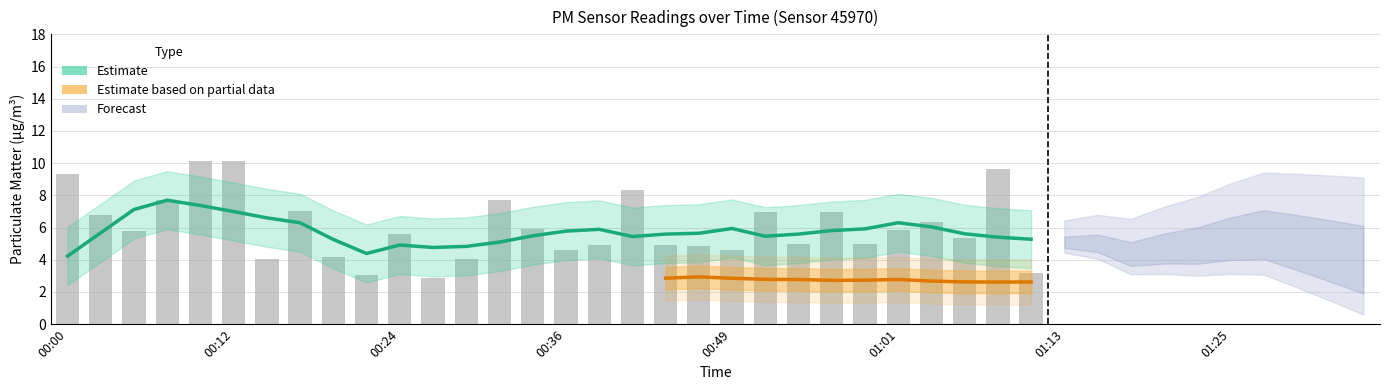

What is the sum of all P1 values?

227.5